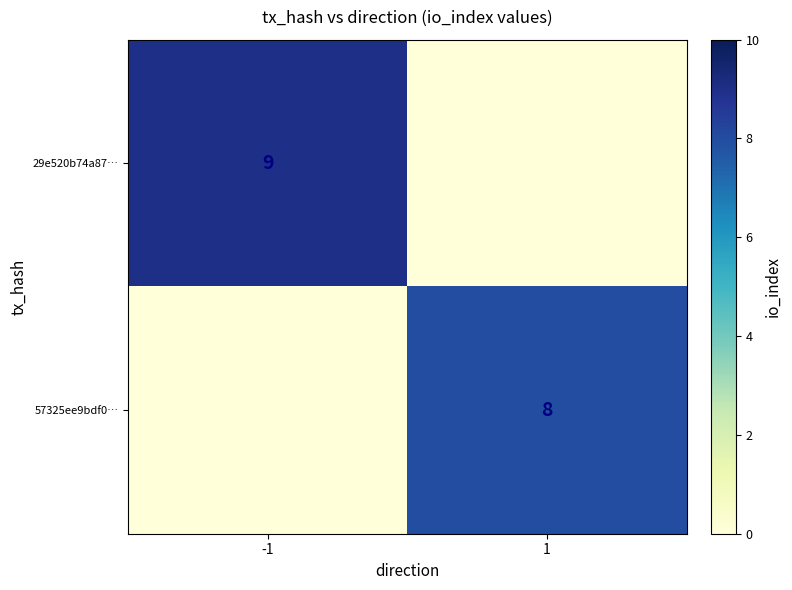

Is it true that 29e520b74a87… equals 9 at -1?

True